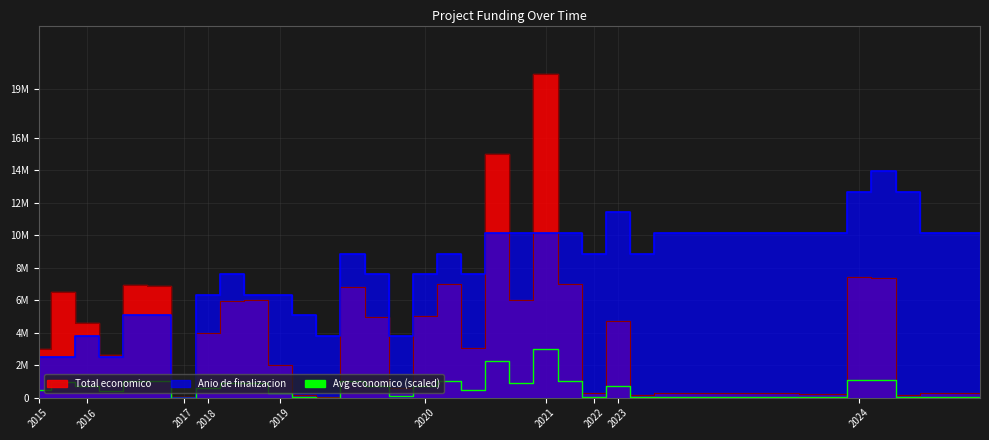

True or false: the data shows 69745.7 at 28.

False